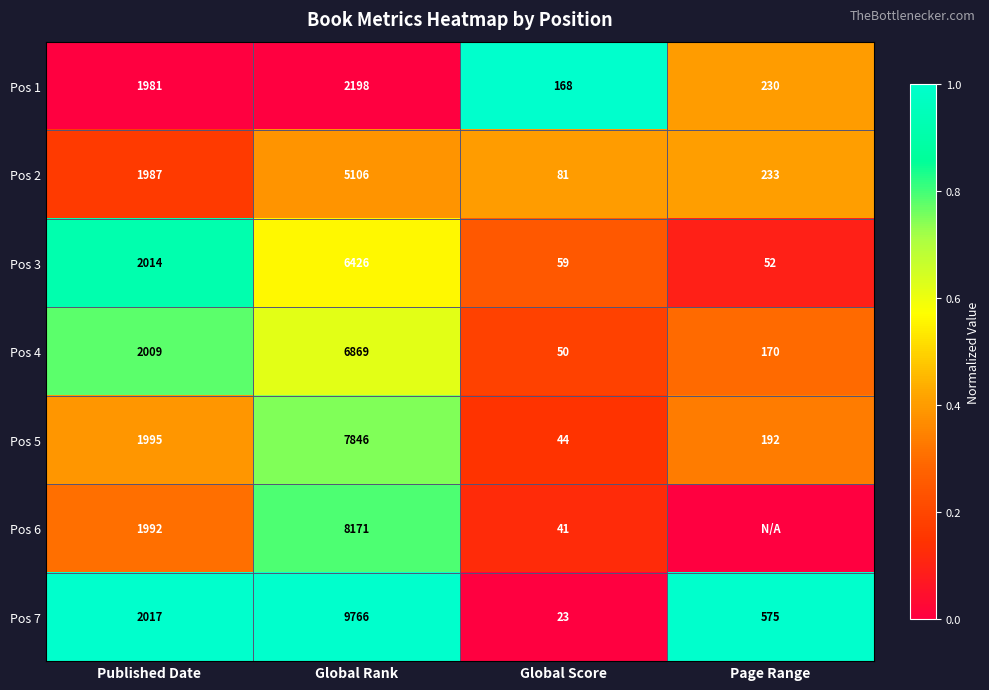

Is it true that Pos 4 equals 0.3 at Global Score?

False